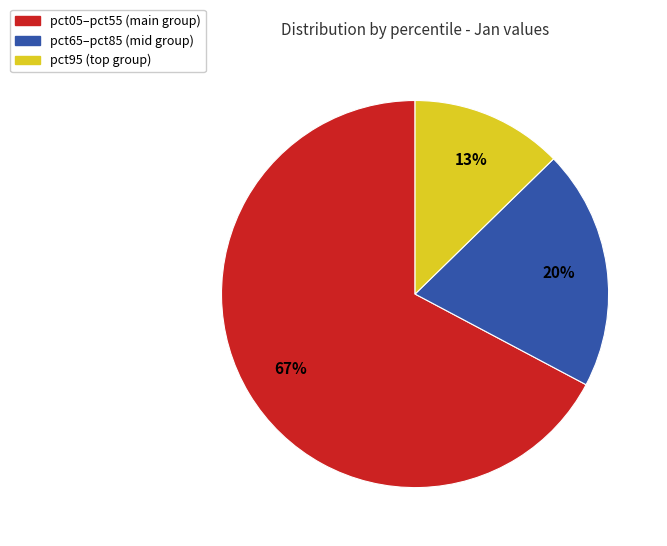

Is there any slice that represents more than half of the pie?

Yes